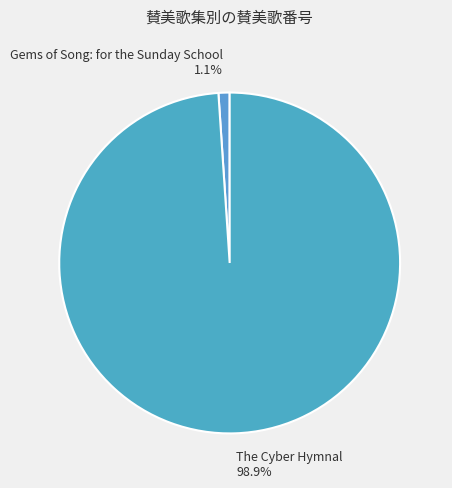

Which slice is the largest?

The Cyber Hymnal